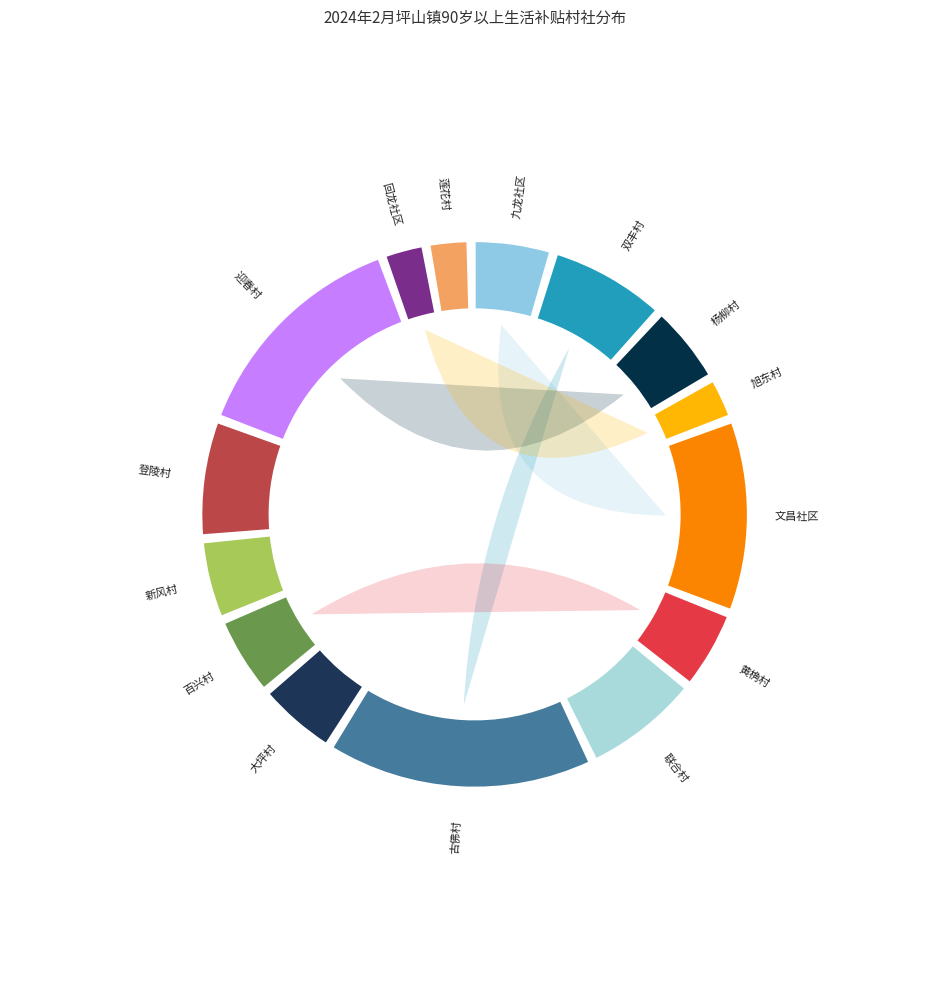

What is the ratio of the value at 百兴村 to the value at 联合村?

0.7